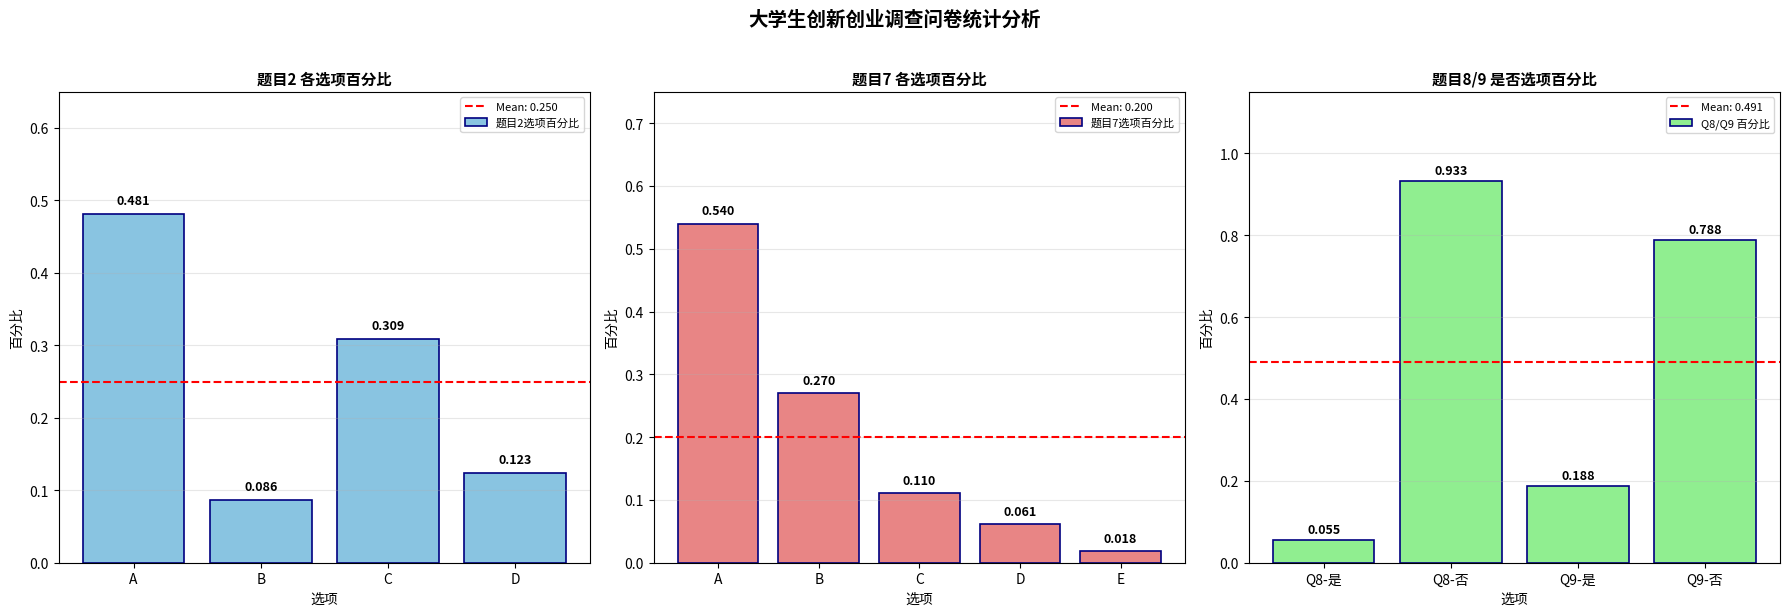

What is the difference between the maximum and minimum values?

0.4